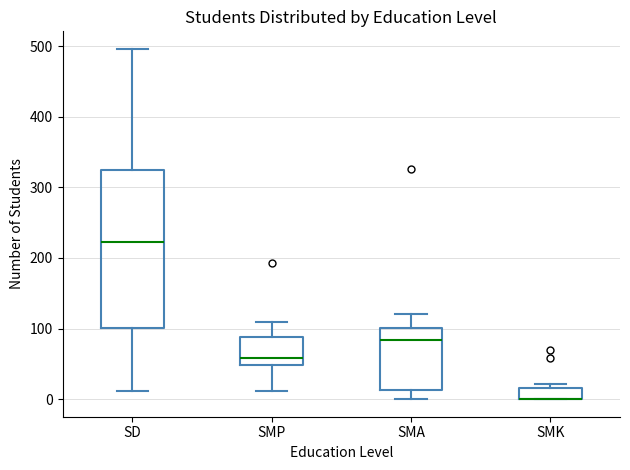

Reading left to right, read every box against the y-axis: the position of its median line, the range the box covers, and the ends of its whiskers. The values are not printed on the chart, so give them approximately, as read against the axis.

SD: median 220, box 100 to 320, whiskers 10 to 500
SMP: median 60, box 50 to 90, whiskers 10 to 110
SMA: median 80, box 10 to 100, whiskers 0 to 120
SMK: median 0 (drawn on the box's lower edge), box 0 to 20, whiskers 0 to 20 (just above the box's upper edge)